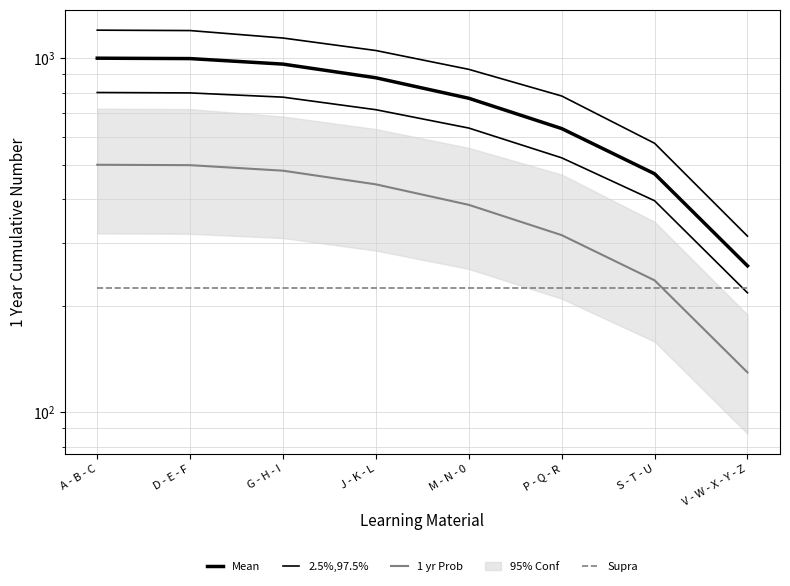

What is the sum of all 1 yr Prob values?

2986.9